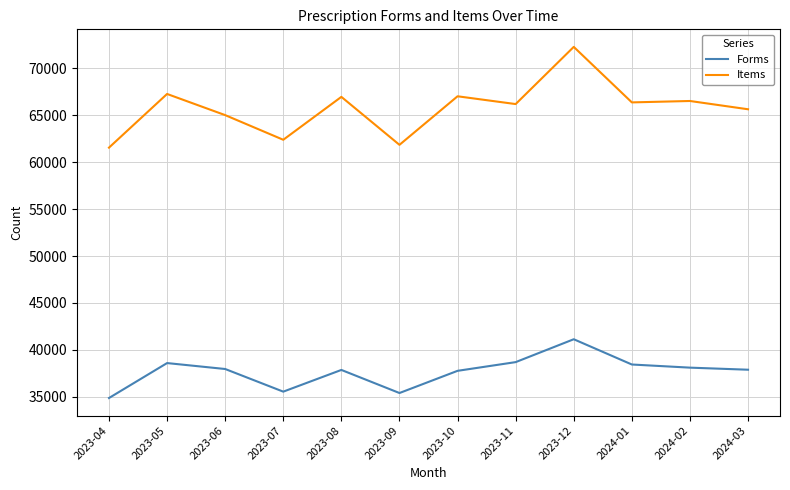

Which series has the largest range (max minus min)?

Items